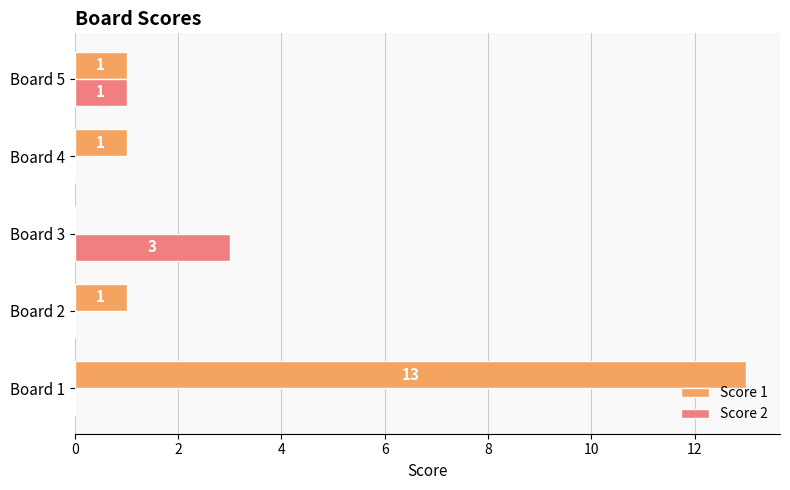

What is the sum of all Score 2 values?

4